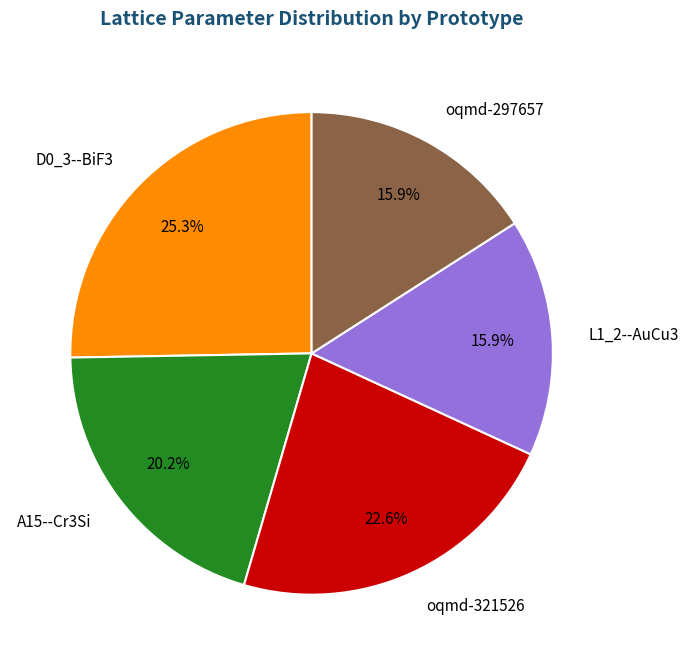

To the nearest percent, what is the difference between the largest and smallest slice percentages?

9%